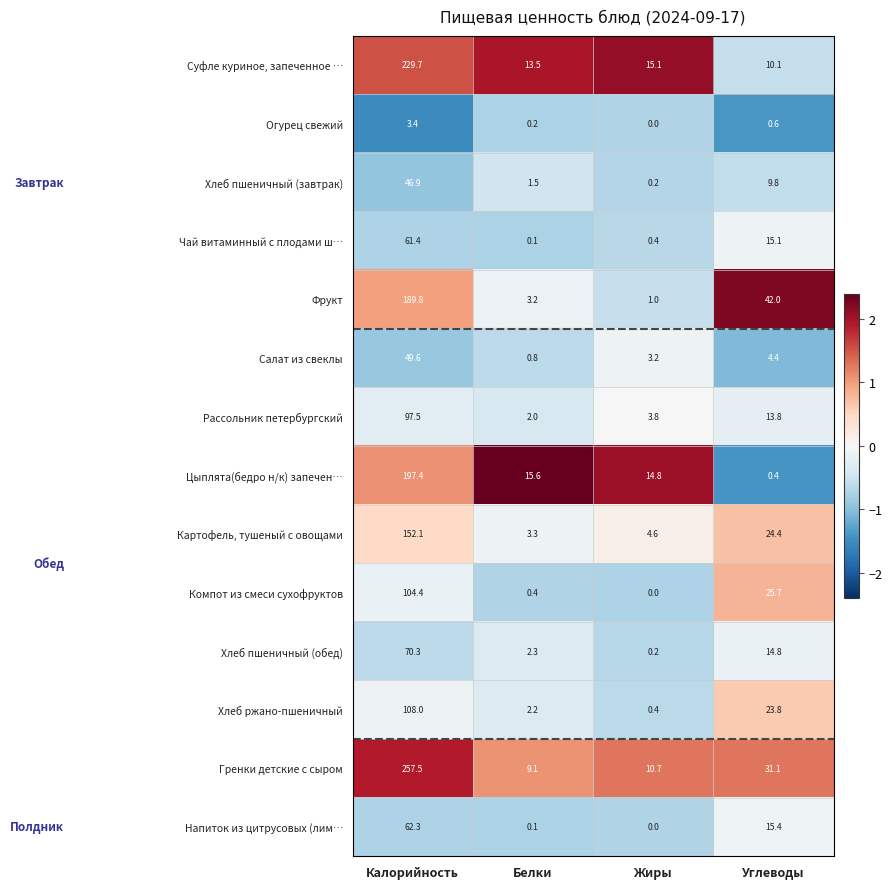

At Калорийность, list the series in order from smallest to largest.

Огурец свежий, Хлеб пшеничный (завтрак), Салат из свеклы, Чай витаминный с плодами ш…, Напиток из цитрусовых (лим…, Хлеб пшеничный (обед), Рассольник петербургский, Компот из смеси сухофруктов, Хлеб ржано-пшеничный, Картофель, тушеный с овощами, Фрукт, Цыплята(бедро н/к) запечен…, Суфле куриное, запеченное …, Гренки детские с сыром